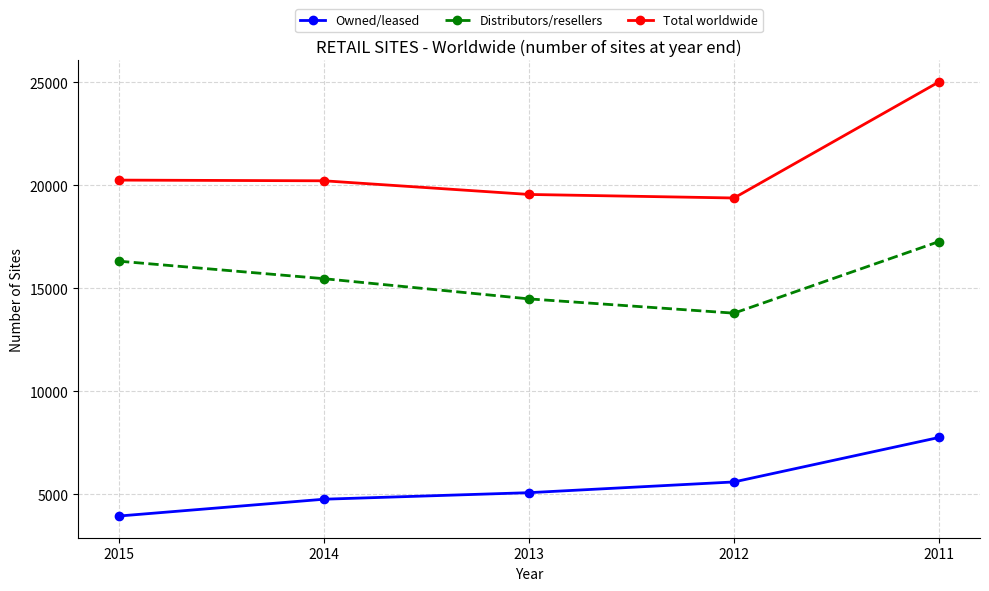

What is the value of the Total worldwide point at the 4th from the left?

19382